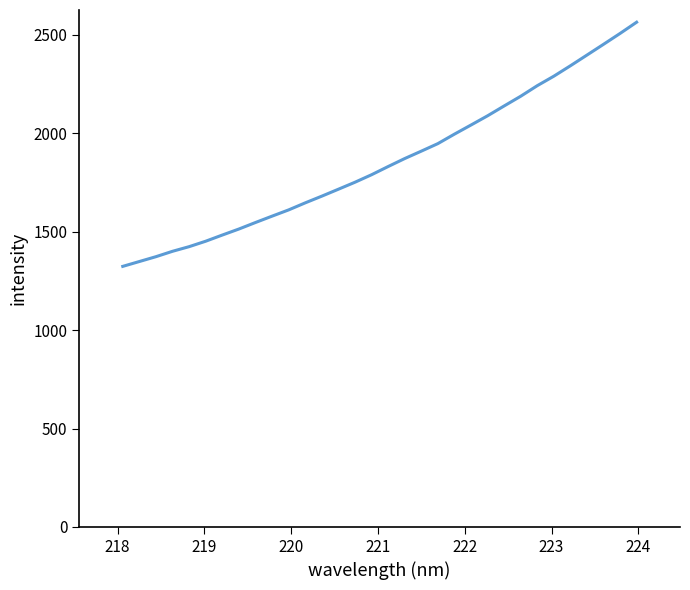

What is the smallest value displayed?

1324.2